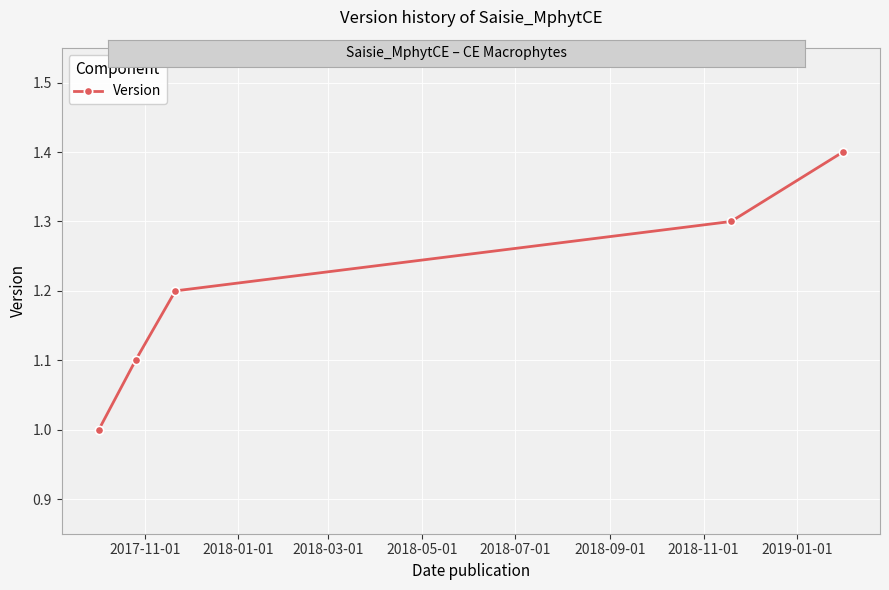

Reading right to left, list all the values displayed in this chart.

1.4	1.3	1.2	1.1	1.0